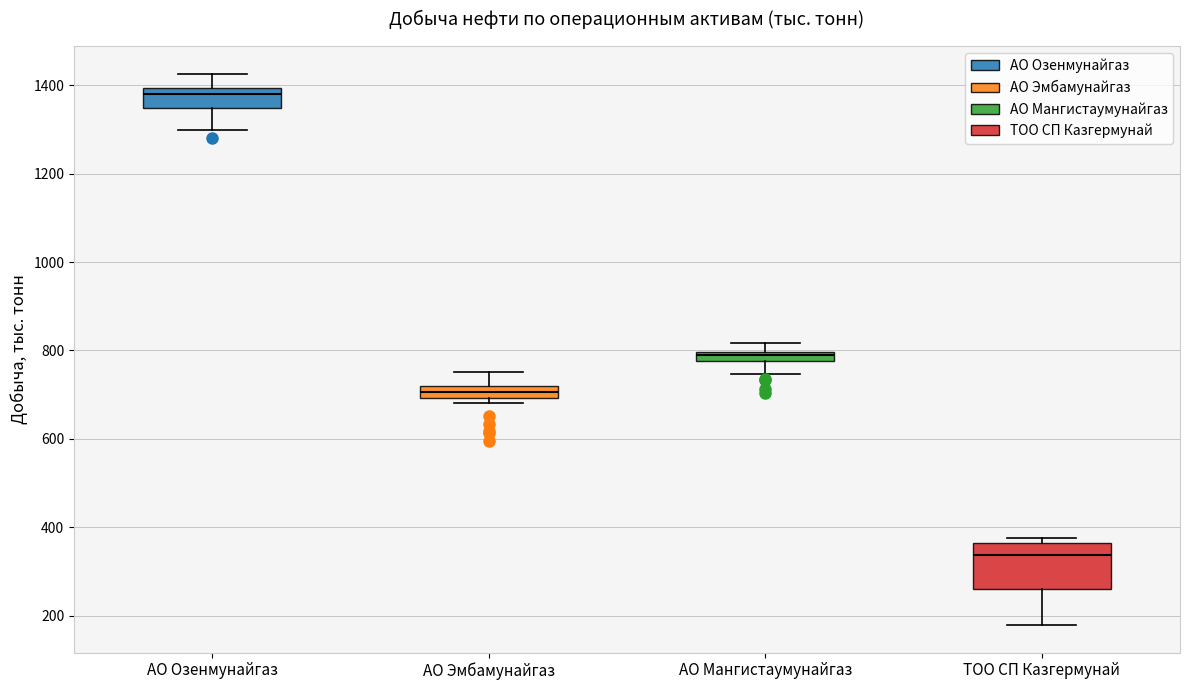

Which box is the tallest, from its lower edge to its upper edge?

ТОО СП Казгермунай